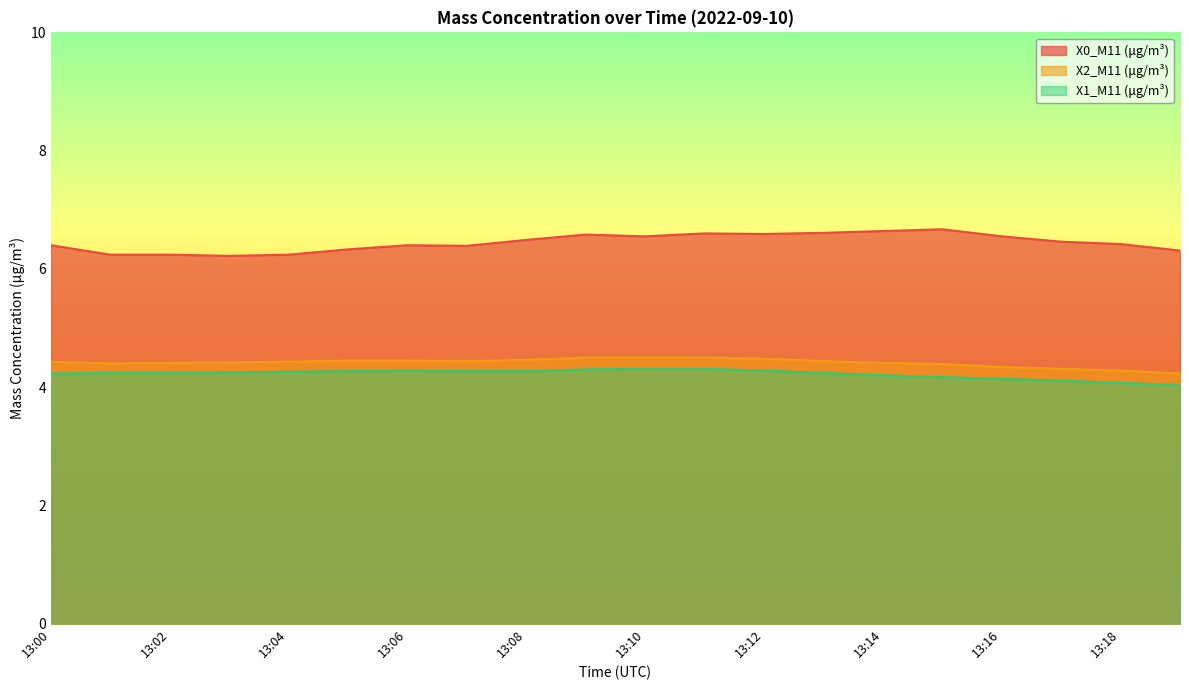

What is the sum of all X1_M11 (μg/m³) values?

84.5